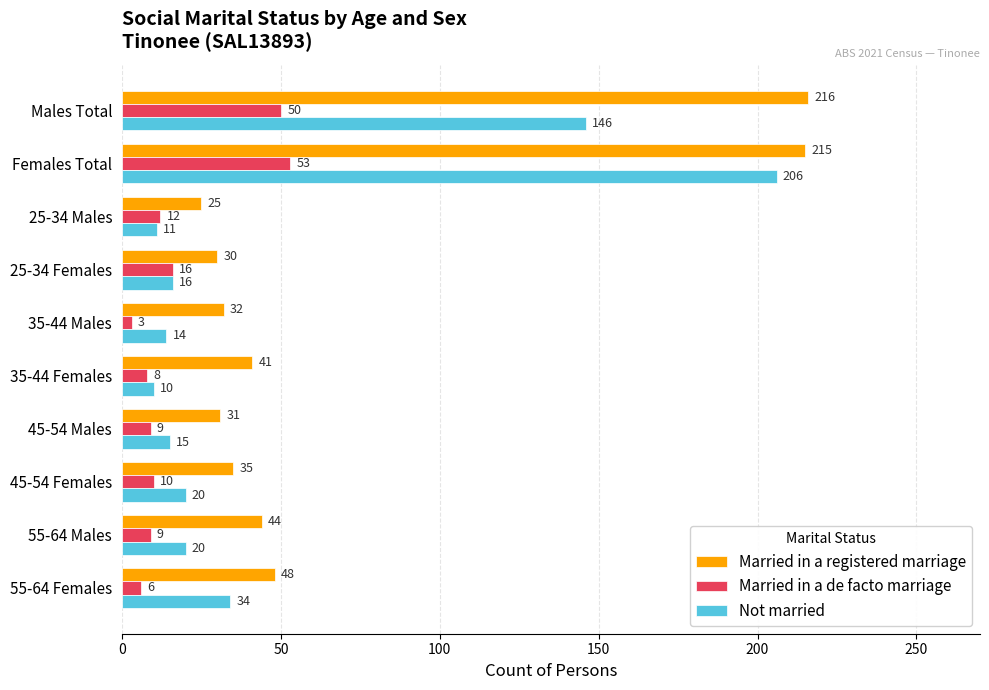

Count the number of categories in the chart.

10